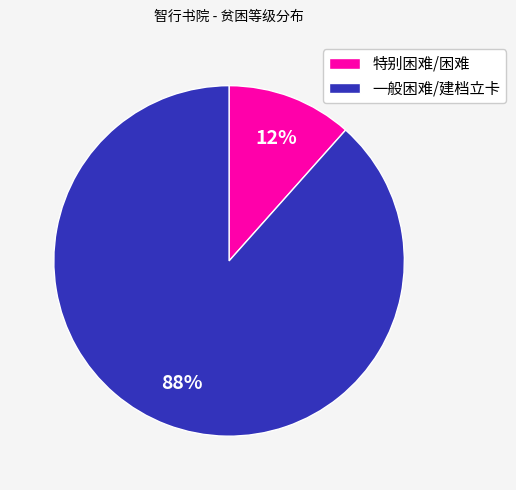

Do 一般困难/建档立卡 and 特别困难/困难 together represent more than half of the pie?

Yes